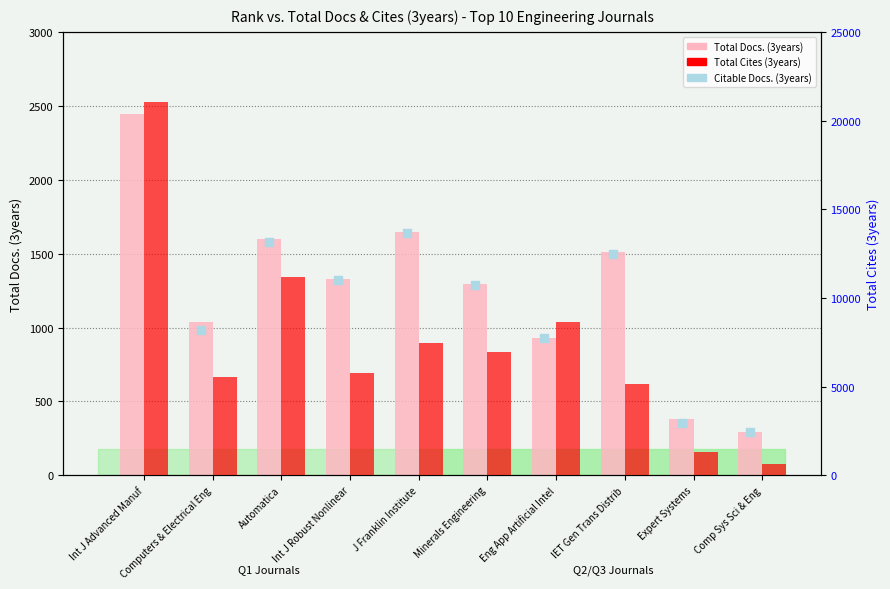

Is the value of Citable Docs. (3years) at Minerals Engineering greater than the value of Total Cites (3years) at Computers & Electrical Eng?

No